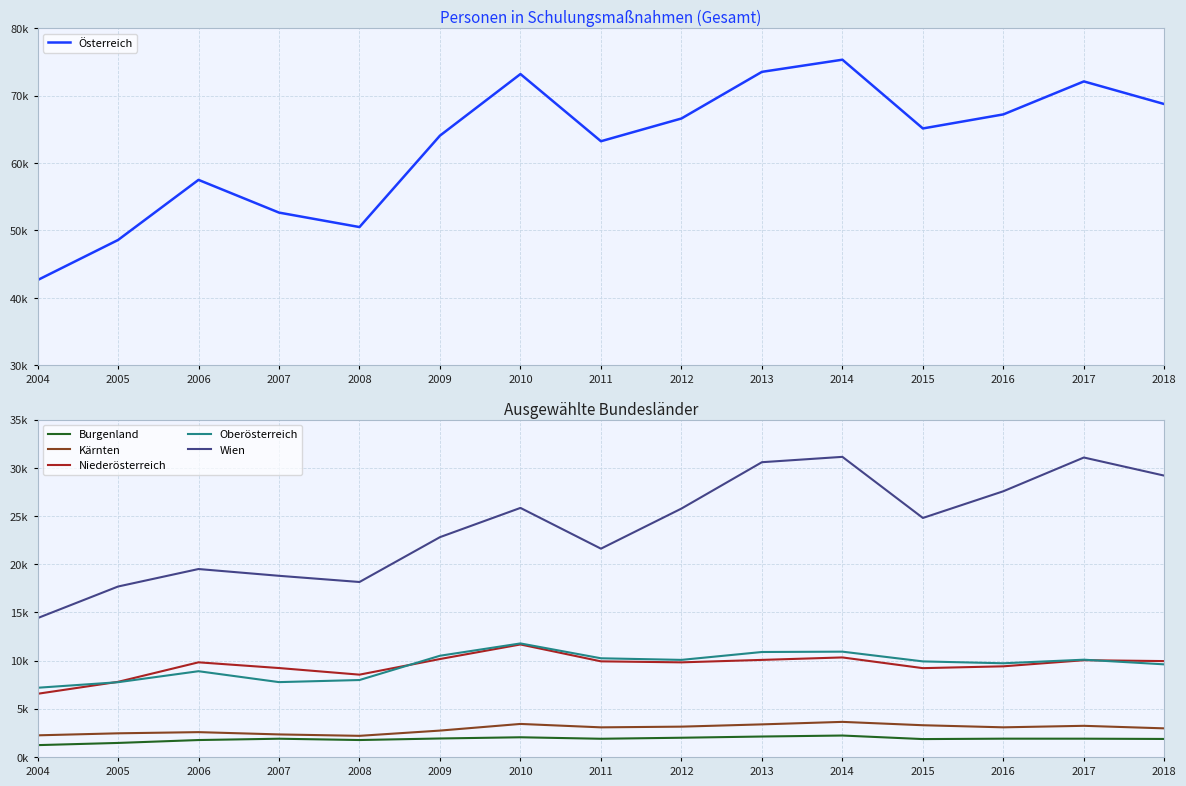

What is the highest value of the Kärnten series?

3642